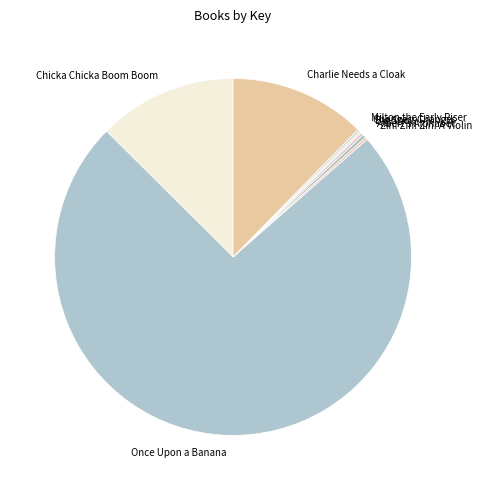

Is it true that Once Upon a Banana is 74% of the pie?

True